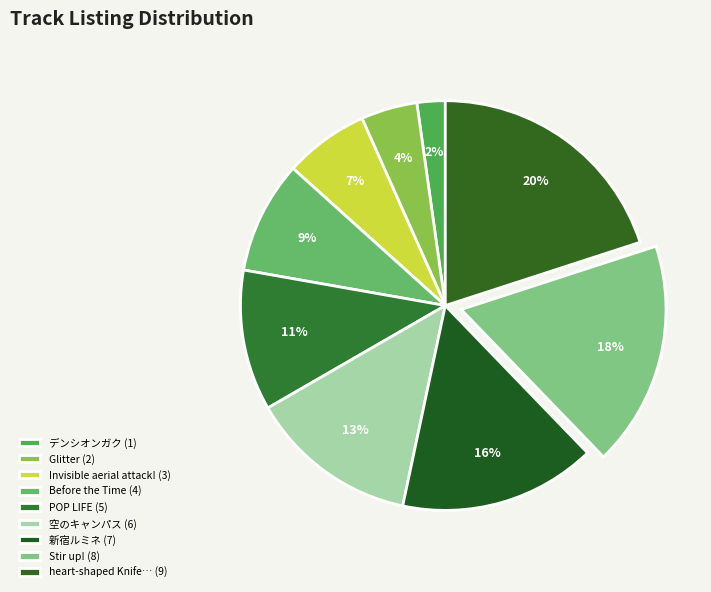

Rank the categories by value from highest to lowest.

heart-shaped Knifeの予定でした, Stir up!, 新宿ルミネ, 空のキャンパス, POP LIFE, Before the Time, Invisible aerial attack! (Miku Edit), Glitter, デンシオンガク